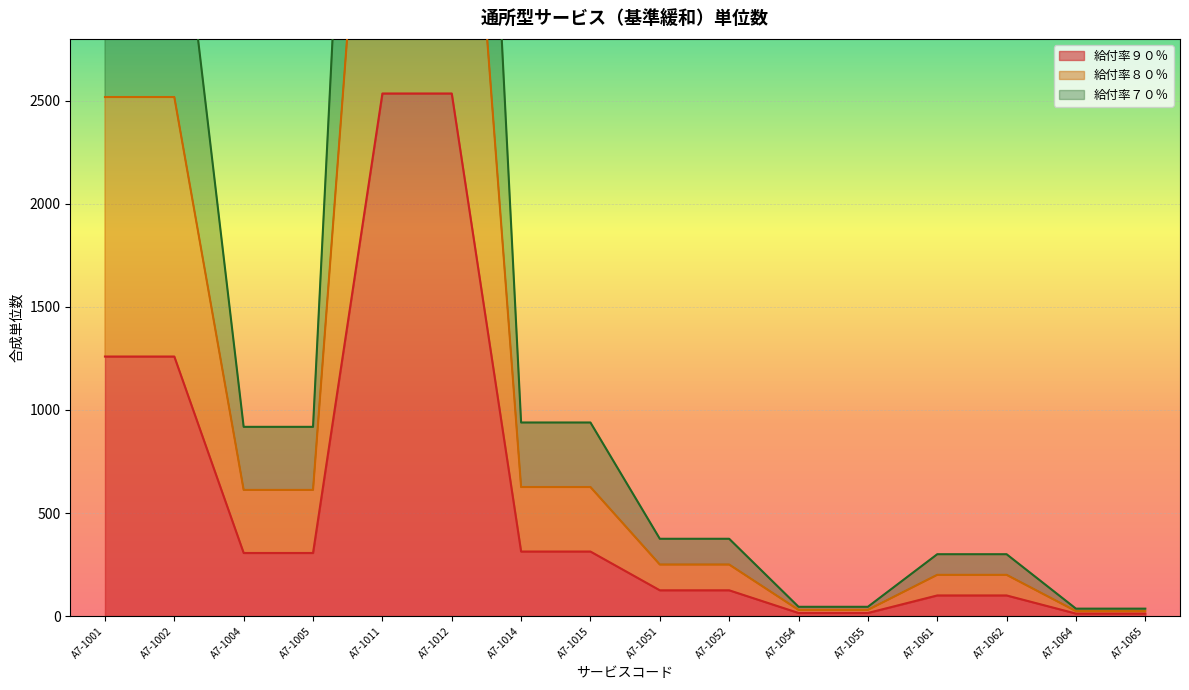

At which category does the chart reach its minimum across all series?

A7-1064